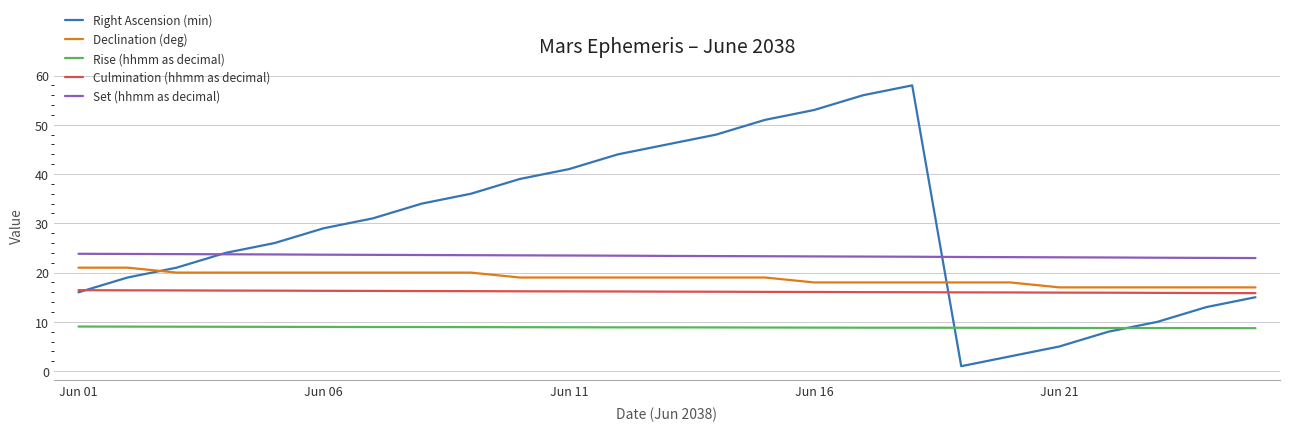

Which series has the largest range (max minus min)?

Right Ascension (min)